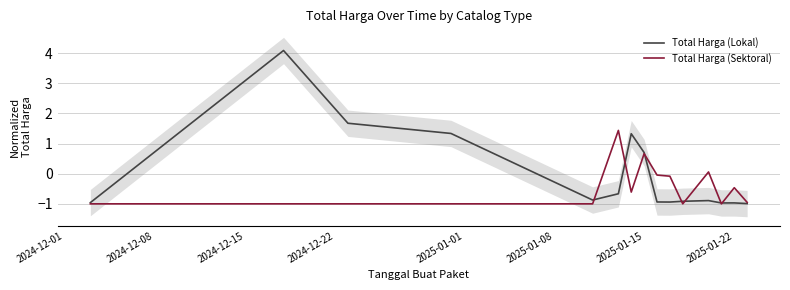

What is the value of the Total Harga (Lokal) point at the 4th from the left?

1.3